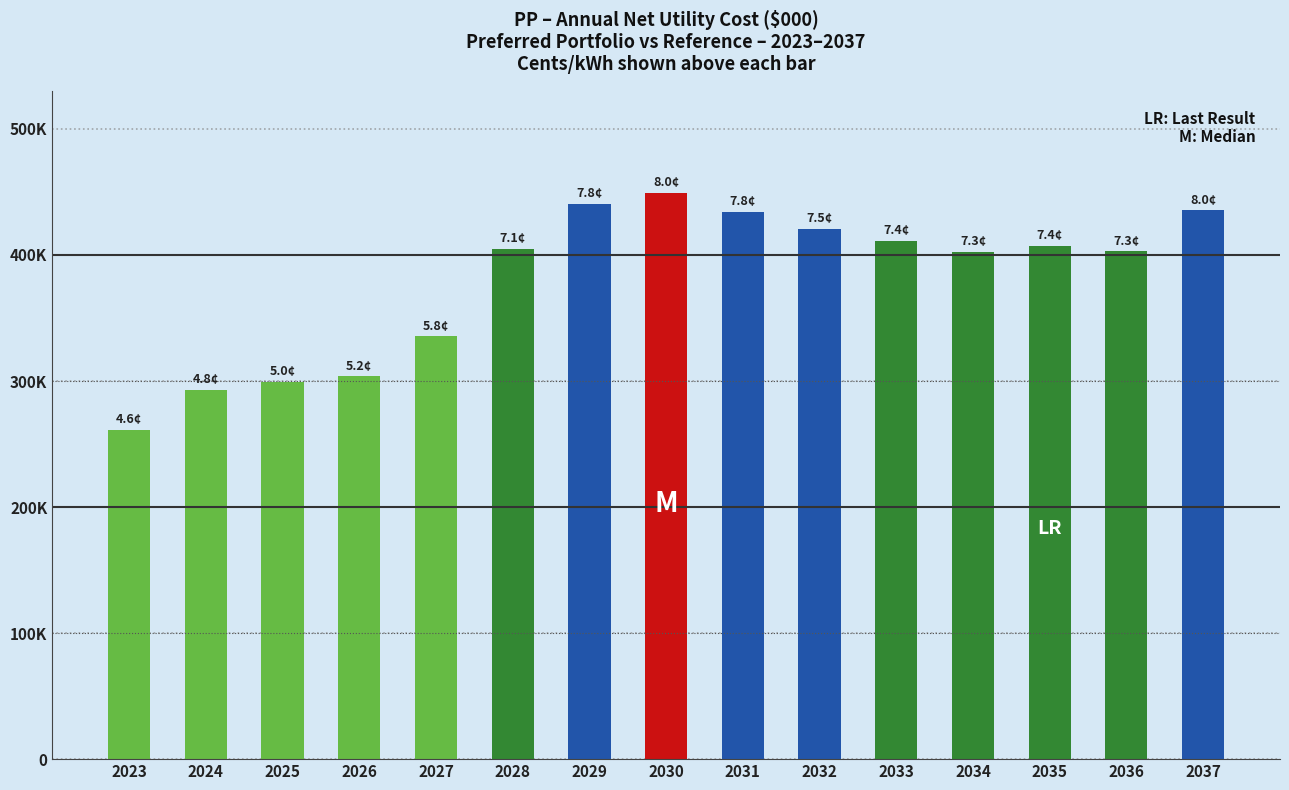

Does the chart contain any negative values?

No